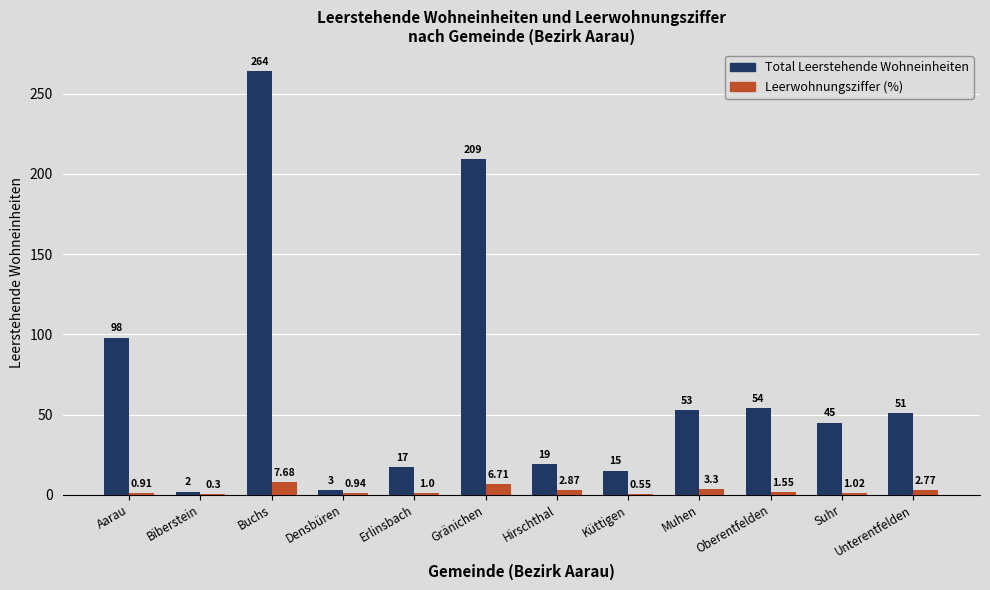

Are the bars horizontal?

No